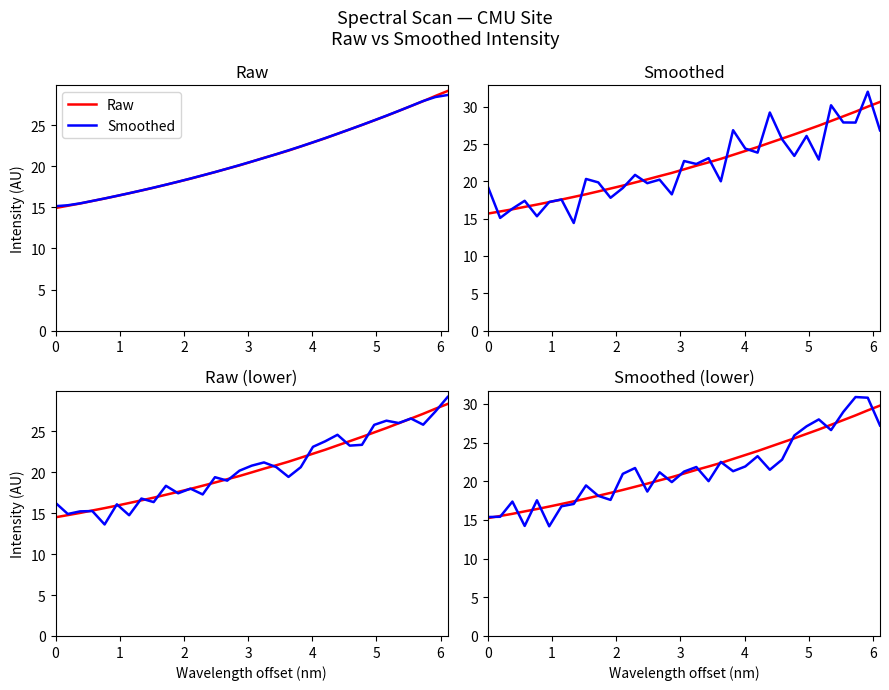

Which series has the largest range (max minus min)?

Smoothed